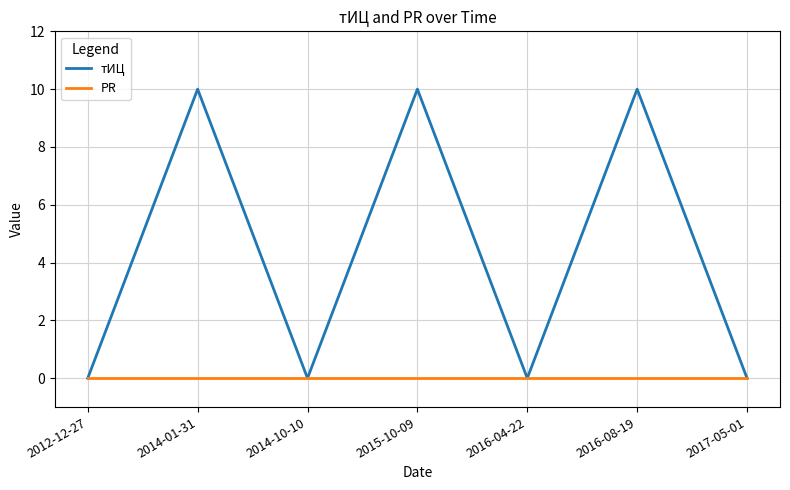

Reading left to right, list all the values displayed in this chart.

тИЦ: 0	10	0	10	0	10	0
PR: 0	0	0	0	0	0	0